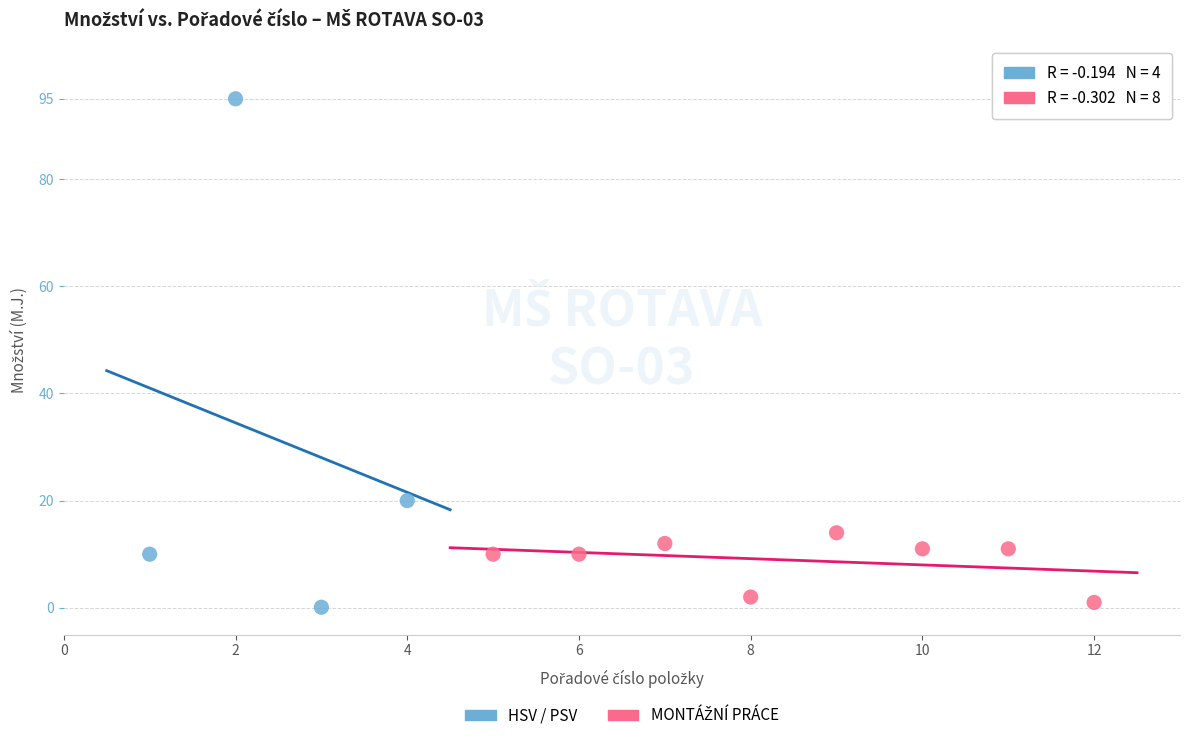

Which series contains the highest Y value?

HSV / PSV